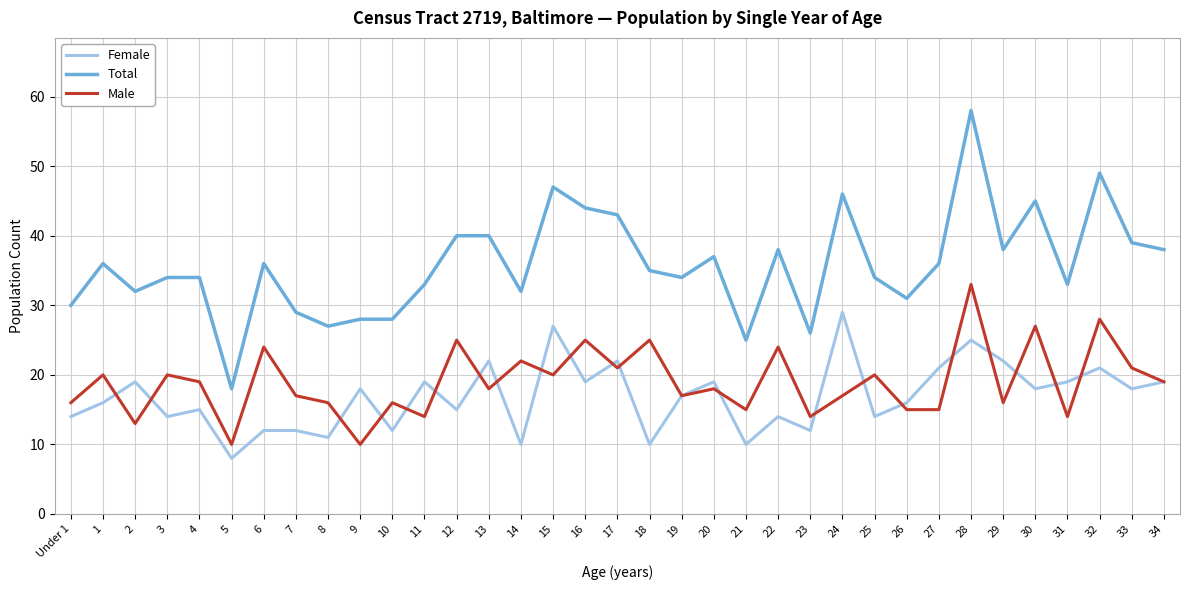

The Male series shows 15 at 21. True or false?

True